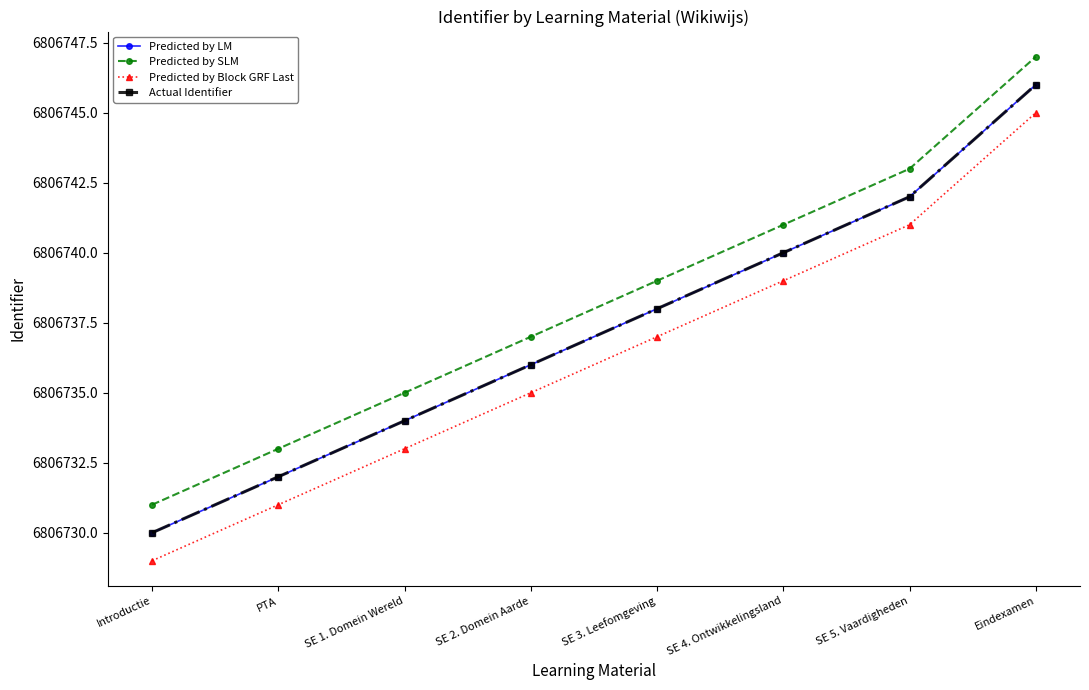

Which category has the highest value in the Actual Identifier series?

Eindexamen